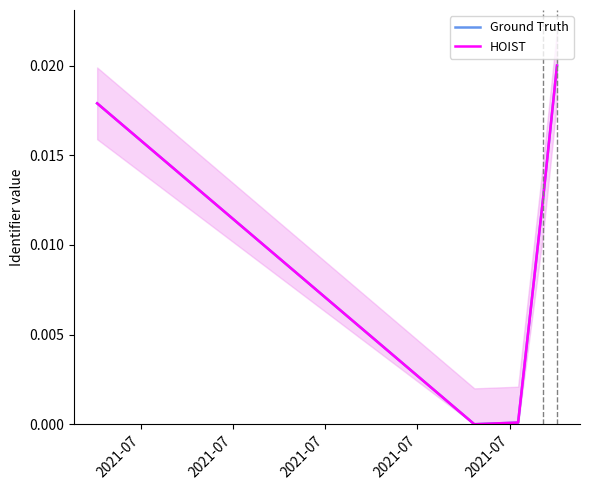

How many lines are shown in the chart?

2